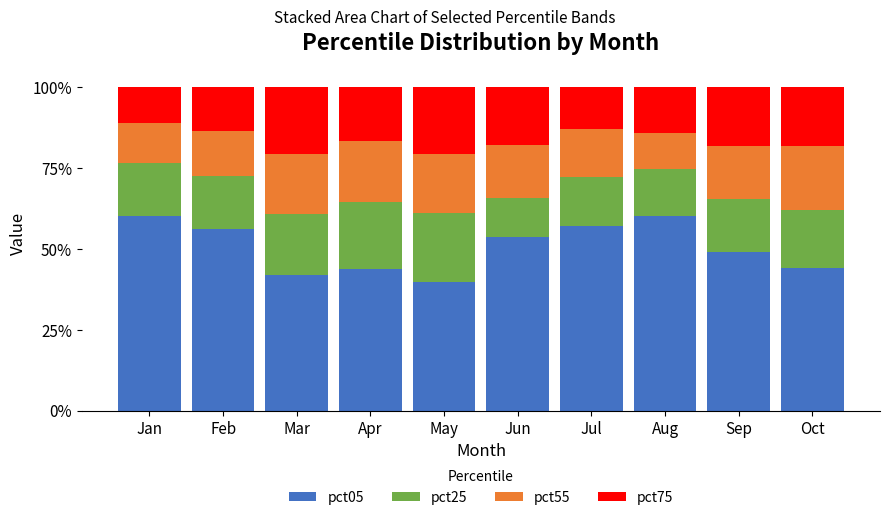

The pct05 series shows 49.2 at Sep. True or false?

True